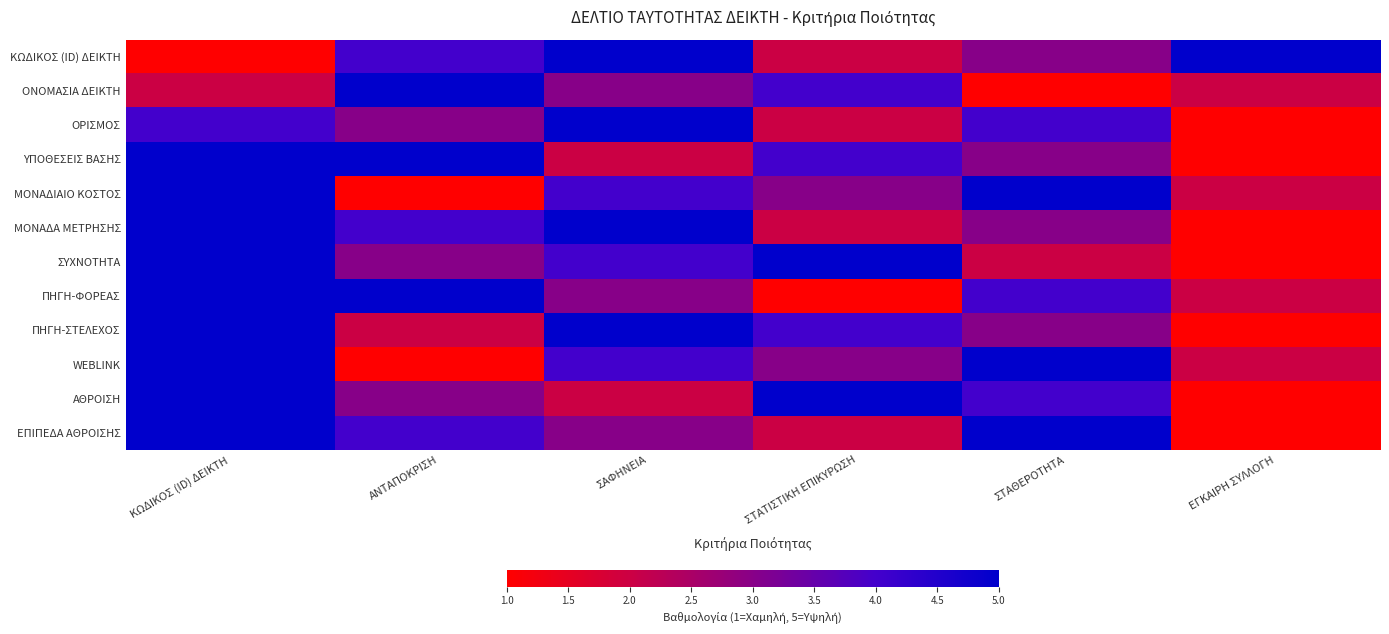

Reading left to right, what are all the values shown in this chart?

ΚΩΔΙΚΟΣ (ID) ΔΕΙΚΤΗ: ΚΩΔΙΚΟΣ (ID) ΔΕΙΚΤΗ=1	ΑΝΤΑΠΟΚΡΙΣΗ=4	ΣΑΦΗΝΕΙΑ=5	ΣΤΑΤΙΣΤΙΚΗ ΕΠΙΚΥΡΩΣΗ=2	ΣΤΑΘΕΡΟΤΗΤΑ=3	ΕΓΚΑΙΡΗ ΣΥΛΛΟΓΗ=5
ΟΝΟΜΑΣΙΑ ΔΕΙΚΤΗ: ΚΩΔΙΚΟΣ (ID) ΔΕΙΚΤΗ=2	ΑΝΤΑΠΟΚΡΙΣΗ=5	ΣΑΦΗΝΕΙΑ=3	ΣΤΑΤΙΣΤΙΚΗ ΕΠΙΚΥΡΩΣΗ=4	ΣΤΑΘΕΡΟΤΗΤΑ=1	ΕΓΚΑΙΡΗ ΣΥΛΛΟΓΗ=2
ΟΡΙΣΜΟΣ: ΚΩΔΙΚΟΣ (ID) ΔΕΙΚΤΗ=4	ΑΝΤΑΠΟΚΡΙΣΗ=3	ΣΑΦΗΝΕΙΑ=5	ΣΤΑΤΙΣΤΙΚΗ ΕΠΙΚΥΡΩΣΗ=2	ΣΤΑΘΕΡΟΤΗΤΑ=4	ΕΓΚΑΙΡΗ ΣΥΛΛΟΓΗ=1
ΥΠΟΘΕΣΕΙΣ ΒΑΣΗΣ: ΚΩΔΙΚΟΣ (ID) ΔΕΙΚΤΗ=5	ΑΝΤΑΠΟΚΡΙΣΗ=5	ΣΑΦΗΝΕΙΑ=2	ΣΤΑΤΙΣΤΙΚΗ ΕΠΙΚΥΡΩΣΗ=4	ΣΤΑΘΕΡΟΤΗΤΑ=3	ΕΓΚΑΙΡΗ ΣΥΛΛΟΓΗ=1
ΜΟΝΑΔΙΑΙΟ ΚΟΣΤΟΣ: ΚΩΔΙΚΟΣ (ID) ΔΕΙΚΤΗ=6	ΑΝΤΑΠΟΚΡΙΣΗ=1	ΣΑΦΗΝΕΙΑ=4	ΣΤΑΤΙΣΤΙΚΗ ΕΠΙΚΥΡΩΣΗ=3	ΣΤΑΘΕΡΟΤΗΤΑ=5	ΕΓΚΑΙΡΗ ΣΥΛΛΟΓΗ=2
ΜΟΝΑΔΑ ΜΕΤΡΗΣΗΣ: ΚΩΔΙΚΟΣ (ID) ΔΕΙΚΤΗ=7	ΑΝΤΑΠΟΚΡΙΣΗ=4	ΣΑΦΗΝΕΙΑ=5	ΣΤΑΤΙΣΤΙΚΗ ΕΠΙΚΥΡΩΣΗ=2	ΣΤΑΘΕΡΟΤΗΤΑ=3	ΕΓΚΑΙΡΗ ΣΥΛΛΟΓΗ=1
ΣΥΧΝΟΤΗΤΑ: ΚΩΔΙΚΟΣ (ID) ΔΕΙΚΤΗ=8	ΑΝΤΑΠΟΚΡΙΣΗ=3	ΣΑΦΗΝΕΙΑ=4	ΣΤΑΤΙΣΤΙΚΗ ΕΠΙΚΥΡΩΣΗ=5	ΣΤΑΘΕΡΟΤΗΤΑ=2	ΕΓΚΑΙΡΗ ΣΥΛΛΟΓΗ=1
ΠΗΓΗ-ΦΟΡΕΑΣ: ΚΩΔΙΚΟΣ (ID) ΔΕΙΚΤΗ=9	ΑΝΤΑΠΟΚΡΙΣΗ=5	ΣΑΦΗΝΕΙΑ=3	ΣΤΑΤΙΣΤΙΚΗ ΕΠΙΚΥΡΩΣΗ=1	ΣΤΑΘΕΡΟΤΗΤΑ=4	ΕΓΚΑΙΡΗ ΣΥΛΛΟΓΗ=2
ΠΗΓΗ-ΣΤΕΛΕΧΟΣ: ΚΩΔΙΚΟΣ (ID) ΔΕΙΚΤΗ=10	ΑΝΤΑΠΟΚΡΙΣΗ=2	ΣΑΦΗΝΕΙΑ=5	ΣΤΑΤΙΣΤΙΚΗ ΕΠΙΚΥΡΩΣΗ=4	ΣΤΑΘΕΡΟΤΗΤΑ=3	ΕΓΚΑΙΡΗ ΣΥΛΛΟΓΗ=1
WEBLINK: ΚΩΔΙΚΟΣ (ID) ΔΕΙΚΤΗ=11	ΑΝΤΑΠΟΚΡΙΣΗ=1	ΣΑΦΗΝΕΙΑ=4	ΣΤΑΤΙΣΤΙΚΗ ΕΠΙΚΥΡΩΣΗ=3	ΣΤΑΘΕΡΟΤΗΤΑ=5	ΕΓΚΑΙΡΗ ΣΥΛΛΟΓΗ=2
ΑΘΡΟΙΣΗ: ΚΩΔΙΚΟΣ (ID) ΔΕΙΚΤΗ=12	ΑΝΤΑΠΟΚΡΙΣΗ=3	ΣΑΦΗΝΕΙΑ=2	ΣΤΑΤΙΣΤΙΚΗ ΕΠΙΚΥΡΩΣΗ=5	ΣΤΑΘΕΡΟΤΗΤΑ=4	ΕΓΚΑΙΡΗ ΣΥΛΛΟΓΗ=1
ΕΠΙΠΕΔΑ ΑΘΡΟΙΣΗΣ: ΚΩΔΙΚΟΣ (ID) ΔΕΙΚΤΗ=13	ΑΝΤΑΠΟΚΡΙΣΗ=4	ΣΑΦΗΝΕΙΑ=3	ΣΤΑΤΙΣΤΙΚΗ ΕΠΙΚΥΡΩΣΗ=2	ΣΤΑΘΕΡΟΤΗΤΑ=5	ΕΓΚΑΙΡΗ ΣΥΛΛΟΓΗ=1